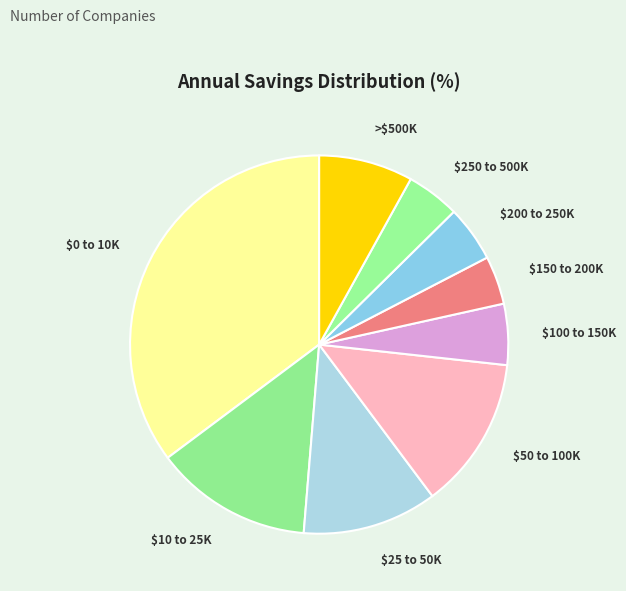

How many segments does this pie chart have?

9